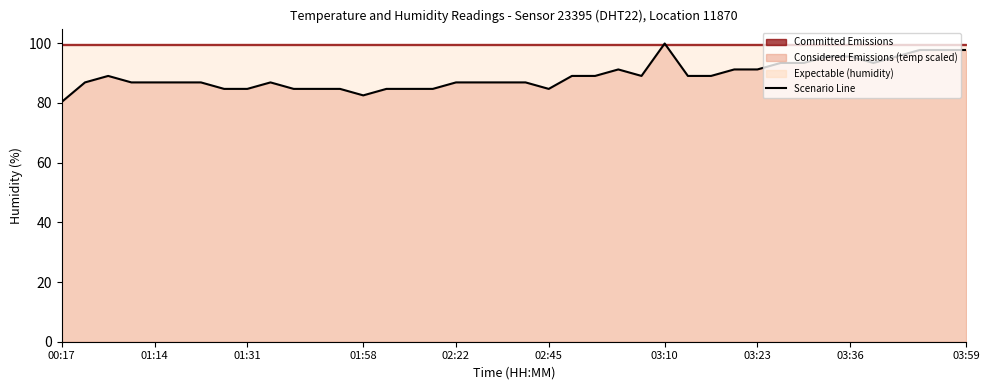

Which has a higher value, 32 or 28?

32